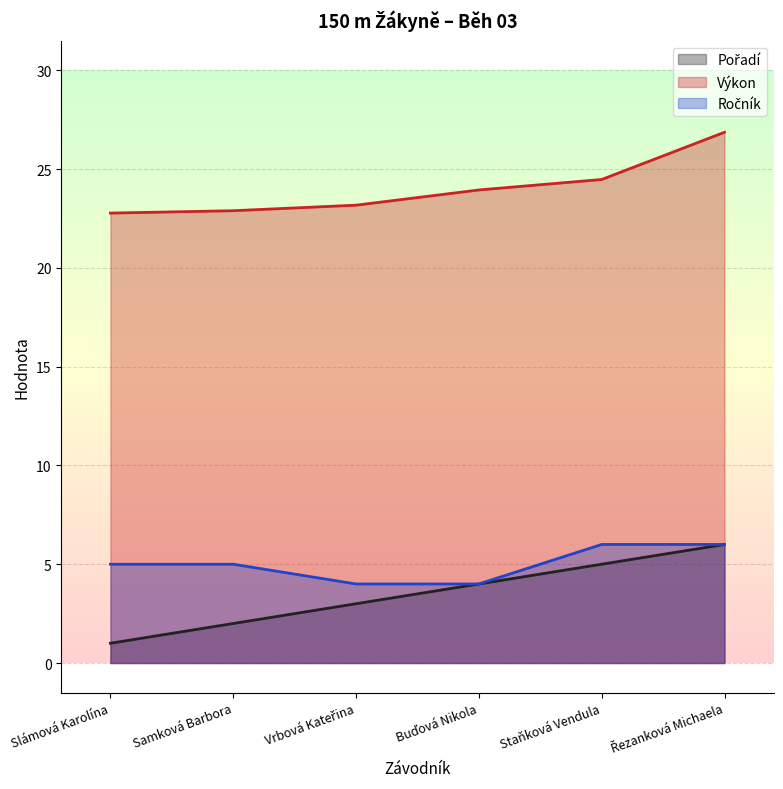

Is the value of Výkon at Řezanková Michaela greater than the value of Ročník at Buďová Nikola?

Yes